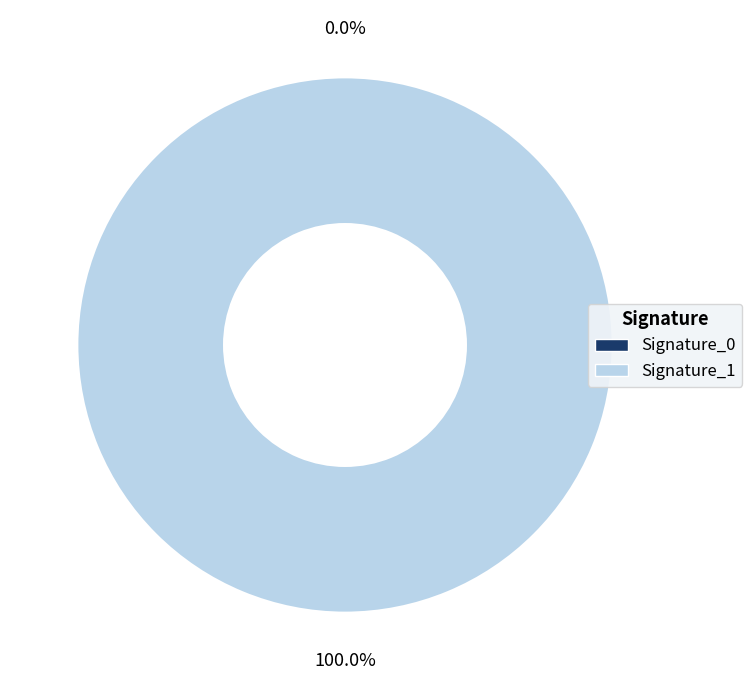

How many segments does this pie chart have?

2